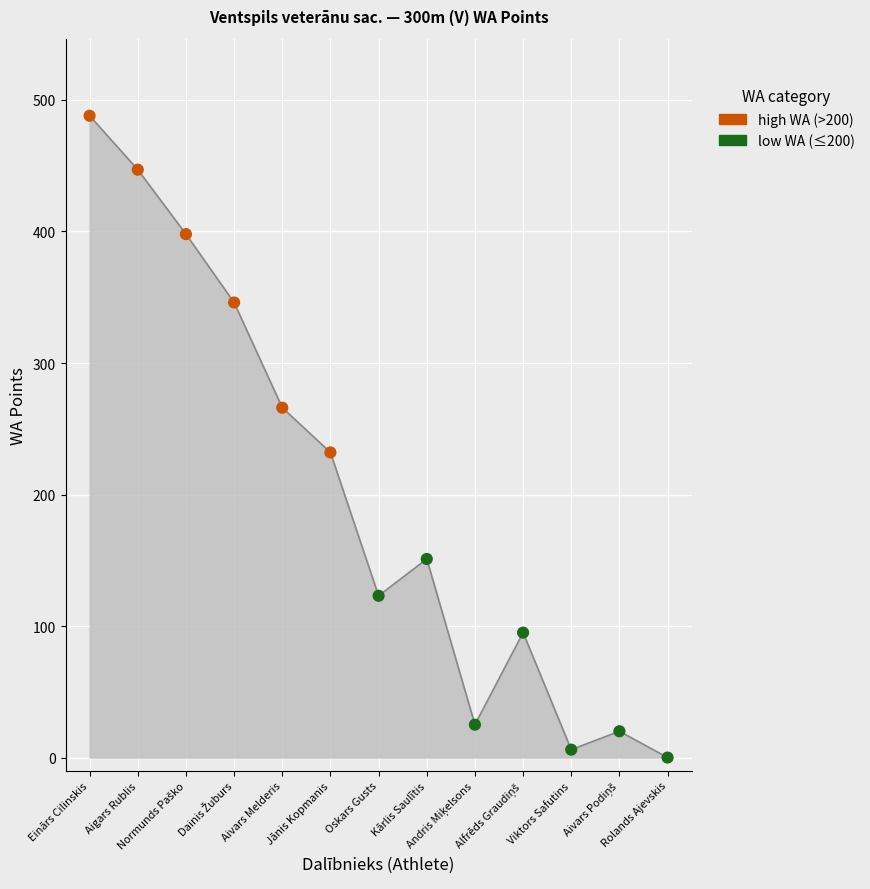

Approximately how many times larger is the value at Einārs Cilinskis compared to Jānis Kopmanis?

2.1